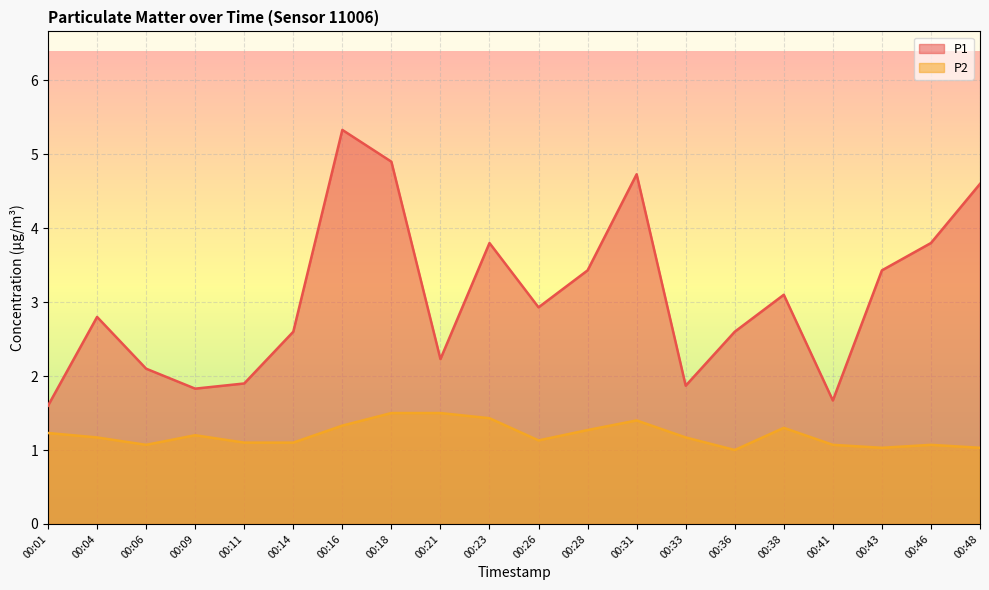

Between 00:21 and 00:43, which is larger?

00:43